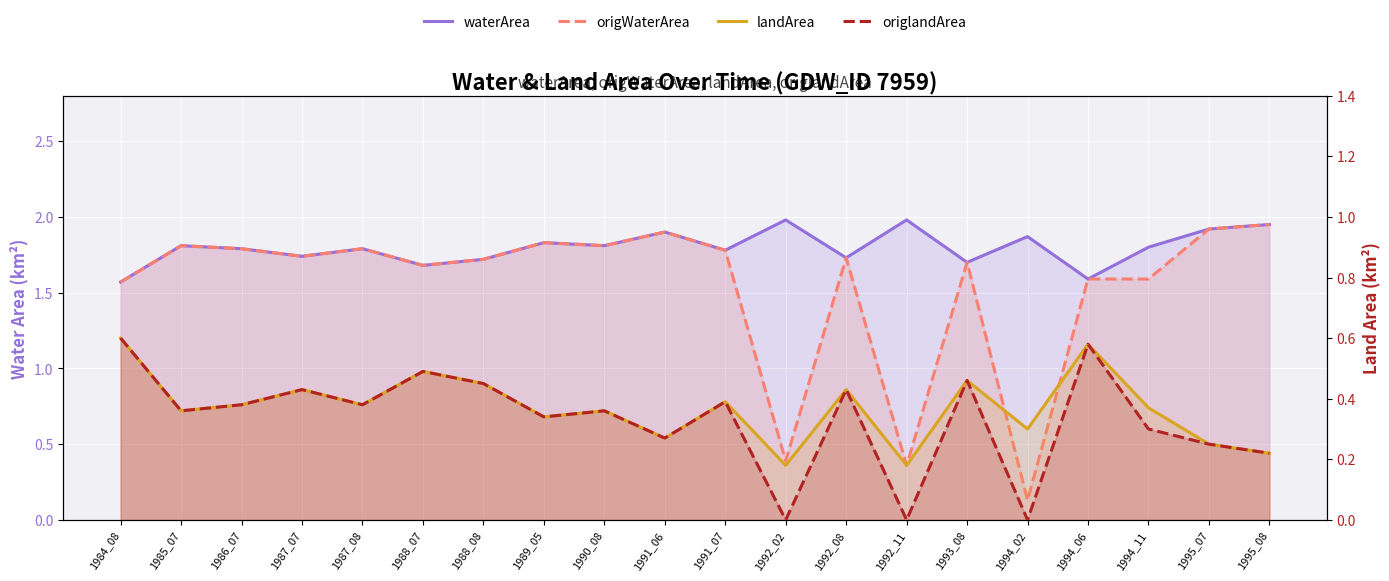

True or false: landArea and waterArea intersect in this chart.

False